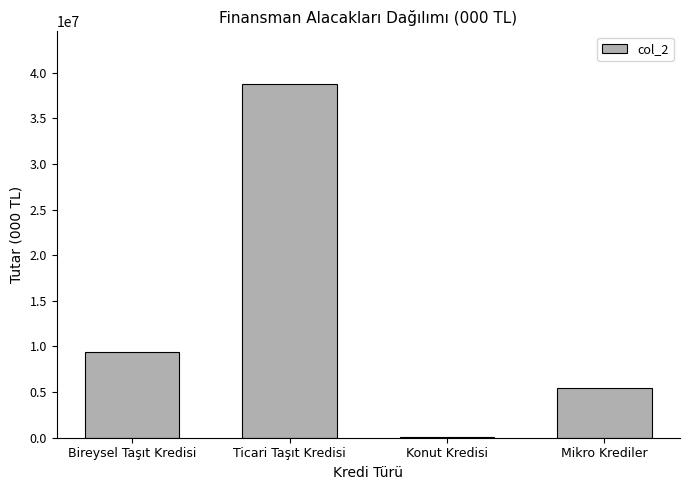

Reading left to right, transcribe all the data shown in this chart.

Bireysel Taşıt Kredisi=9426152.8	Ticari Taşıt Kredisi=38736925.6	Konut Kredisi=30571.7	Mikro Krediler=5421233.9